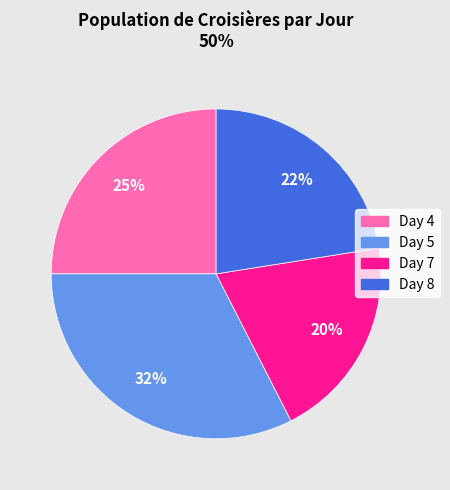

To the nearest percent, what is the average slice percentage?

25%